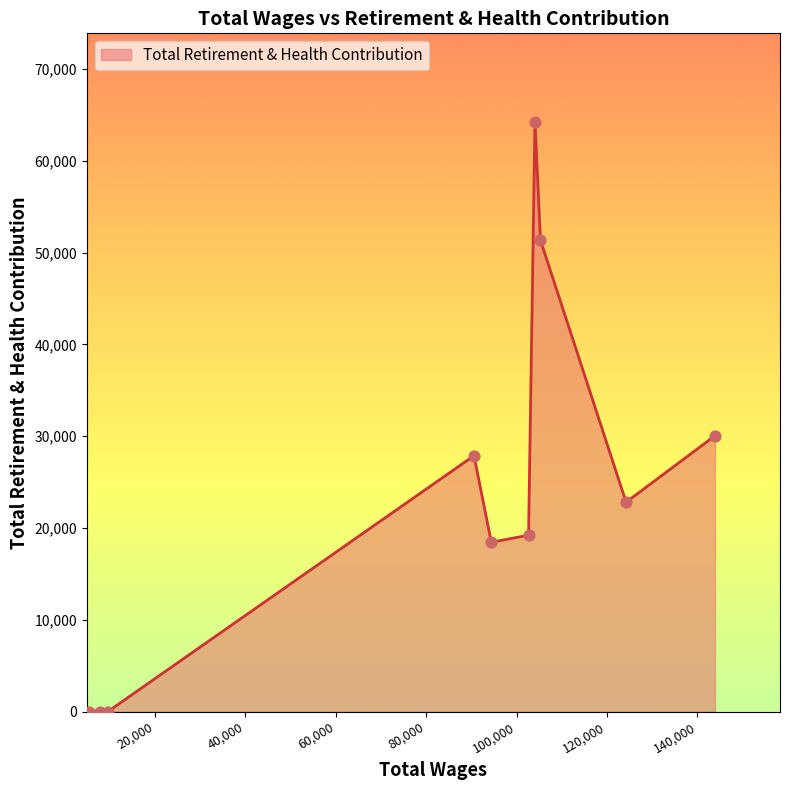

What is the maximum value shown in the chart?

64244